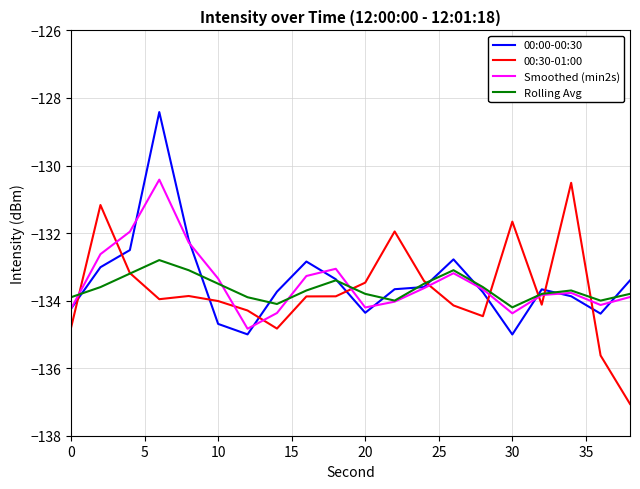

What is the sum of all Rolling Avg values?

-2672.7